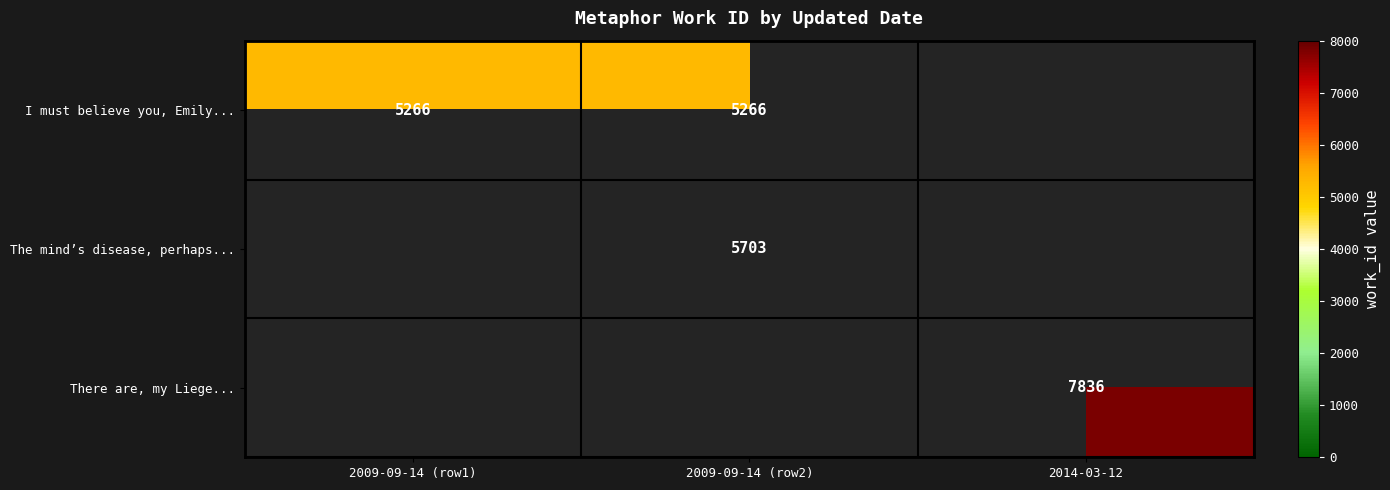

True or false: I must believe you, Emily... has a value of 5266 at 2009-09-14 (row2).

True